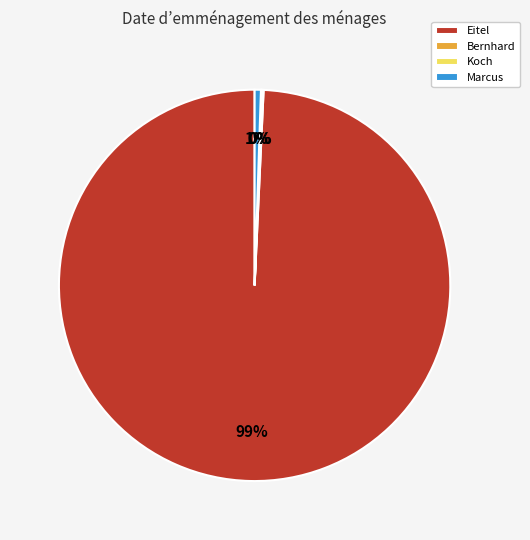

True or false: Marcus accounts for 15% of the total.

False